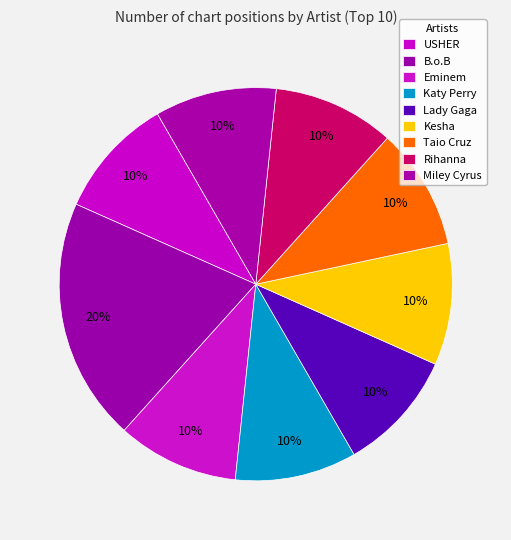

Which has a higher value, B.o.B or Lady Gaga?

B.o.B